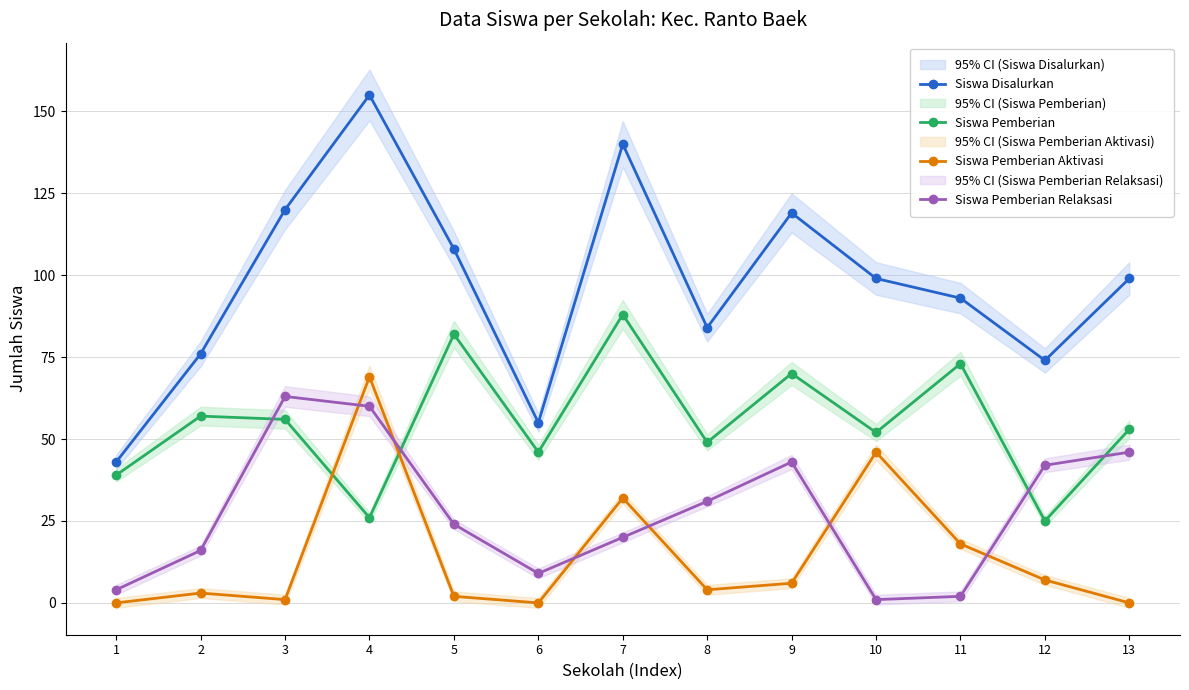

List the series in order of their peak value, highest first.

Siswa Disalurkan, Siswa Pemberian, Siswa Pemberian Aktivasi, Siswa Pemberian Relaksasi